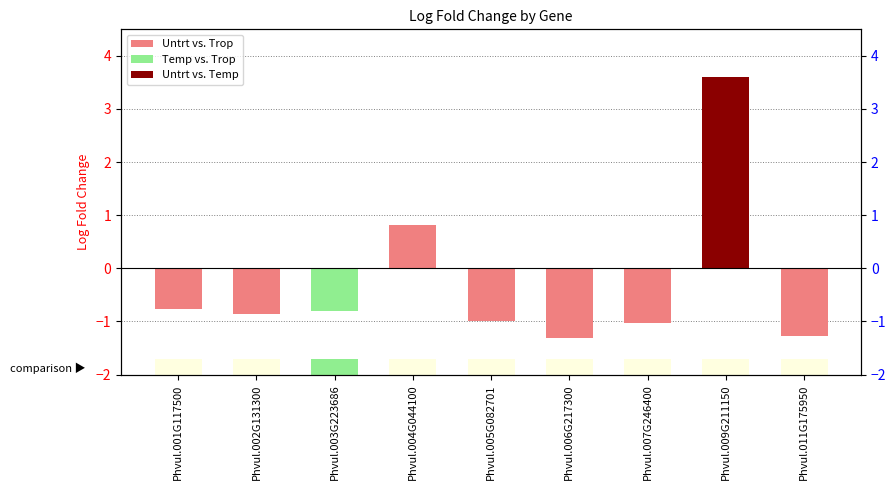

Which has a higher value, Phvul.004G044100 or Phvul.007G246400?

Phvul.004G044100